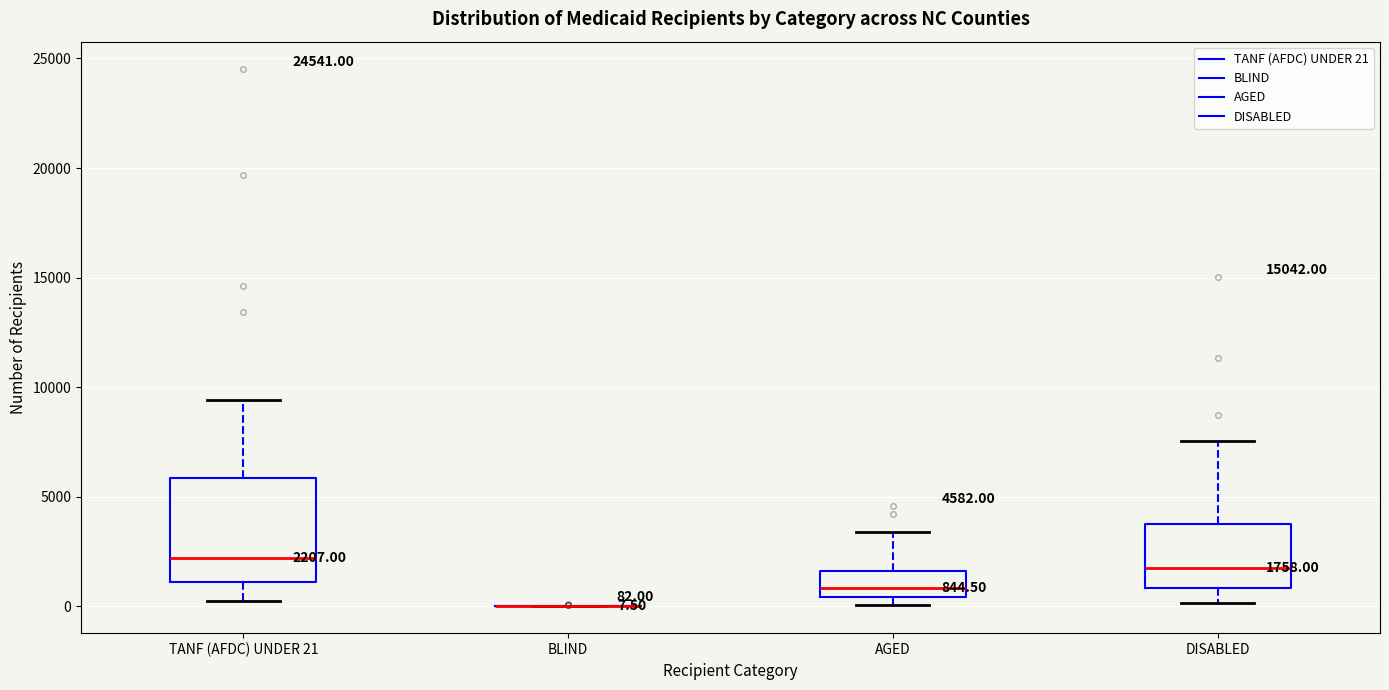

Comparing the boxes themselves (not the whiskers), which one is the tallest?

TANF (AFDC) UNDER 21